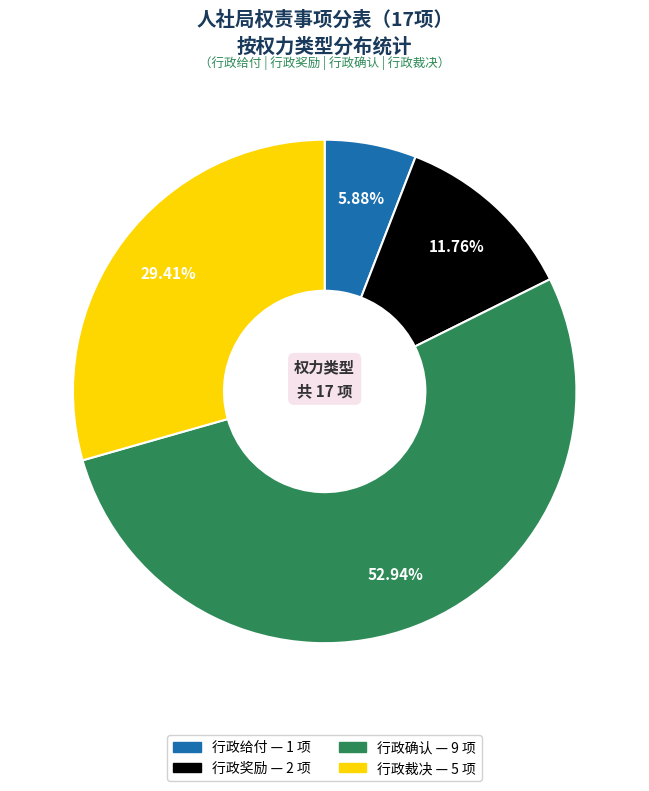

Is there any slice that represents more than half of the pie?

Yes